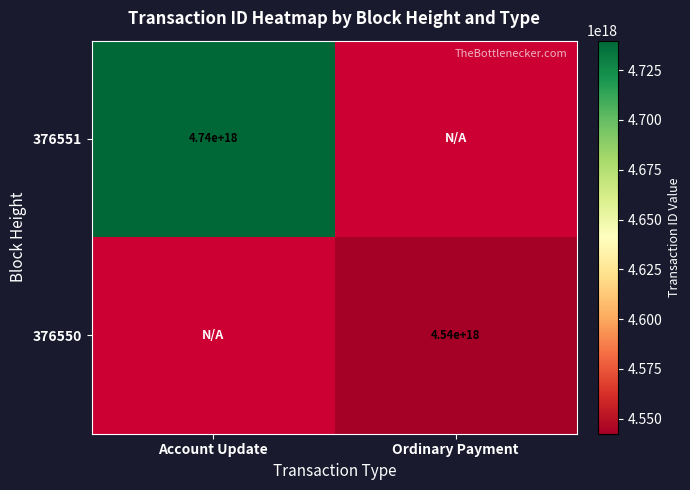

Is the value of 376550 at Ordinary Payment greater than the value of 376551 at Account Update?

No